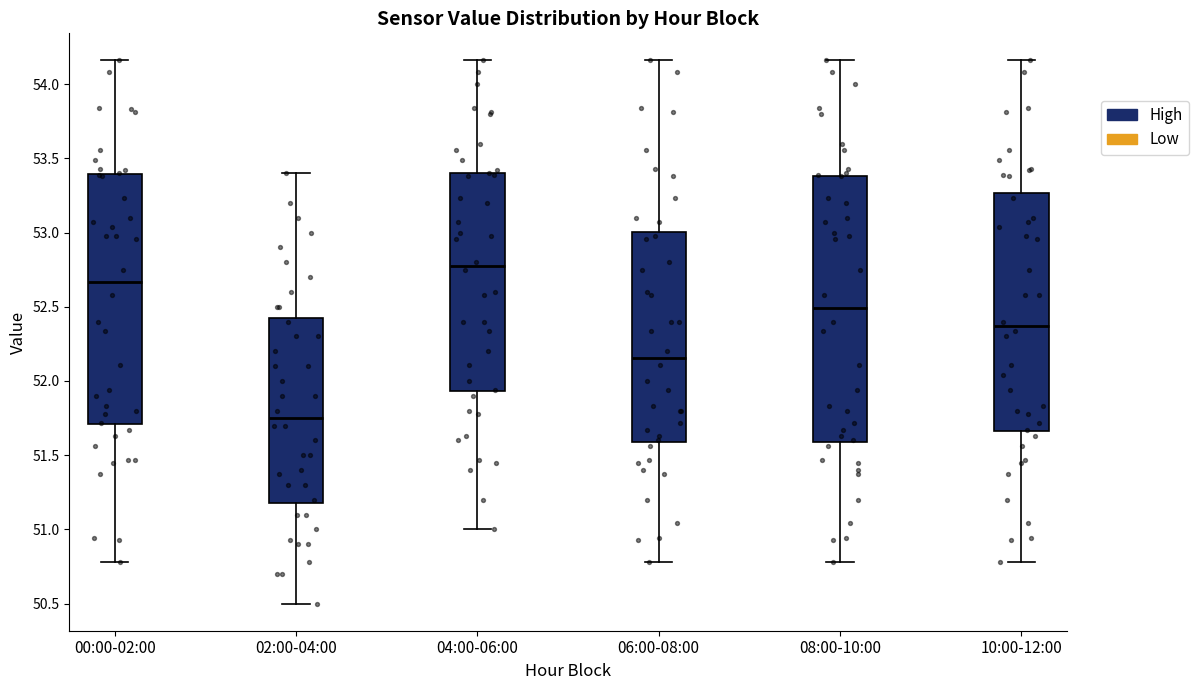

Reading left to right, transcribe this box plot: for each box, give where its median line is, the range the box spans, and where its two whiskers end, as read against the y-axis. The values are not printed on the chart, so give them approximately, as read against the axis.

00:00-02:00: median 52.65, box 51.70 to 53.40, whiskers 50.80 to 54.15
02:00-04:00: median 51.75, box 51.20 to 52.45, whiskers 50.50 to 53.40
04:00-06:00: median 52.80, box 51.95 to 53.40, whiskers 51.00 to 54.15
06:00-08:00: median 52.15, box 51.60 to 53.00, whiskers 50.80 to 54.15
08:00-10:00: median 52.50, box 51.60 to 53.40, whiskers 50.80 to 54.15
10:00-12:00: median 52.35, box 51.65 to 53.25, whiskers 50.80 to 54.15